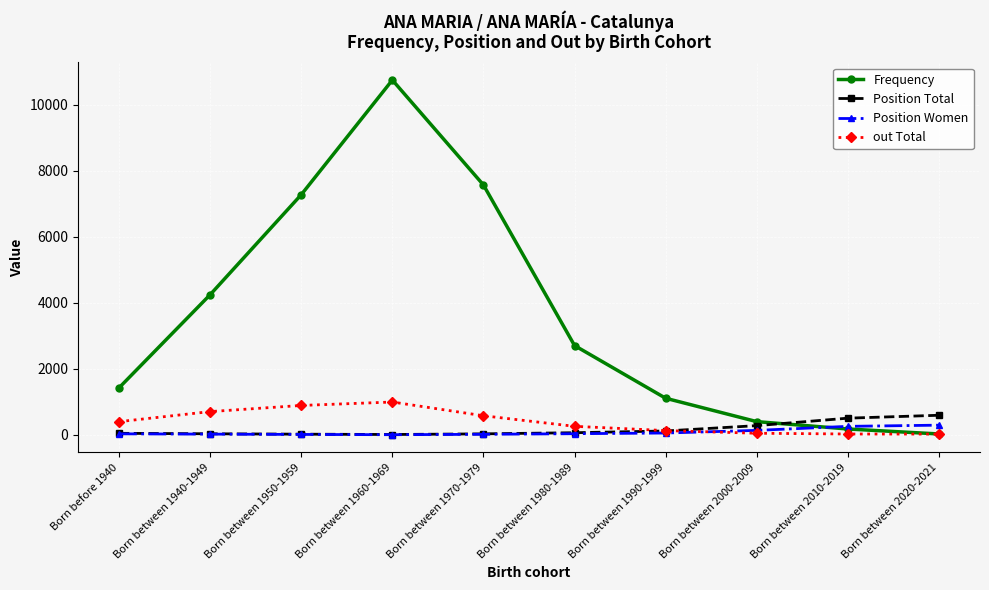

Which series has the largest total across all categories?

Frequency